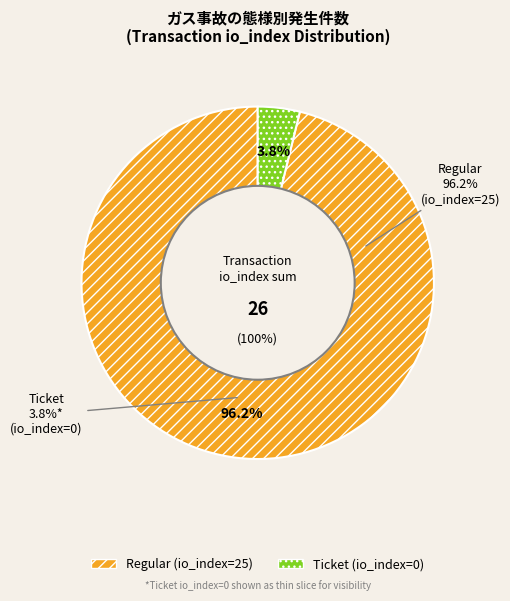

Which has a higher value, Ticket (io_index=0) or Regular (io_index=25)?

Regular (io_index=25)